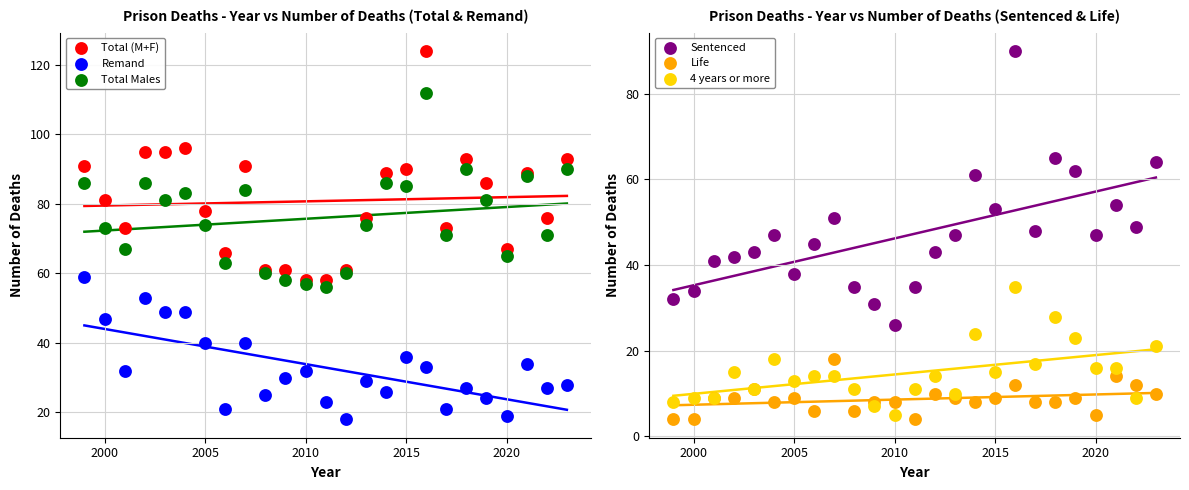

What are all the series names shown in the legend?

Total (M+F), Remand, Total Males, Sentenced, Life, 4 years or more